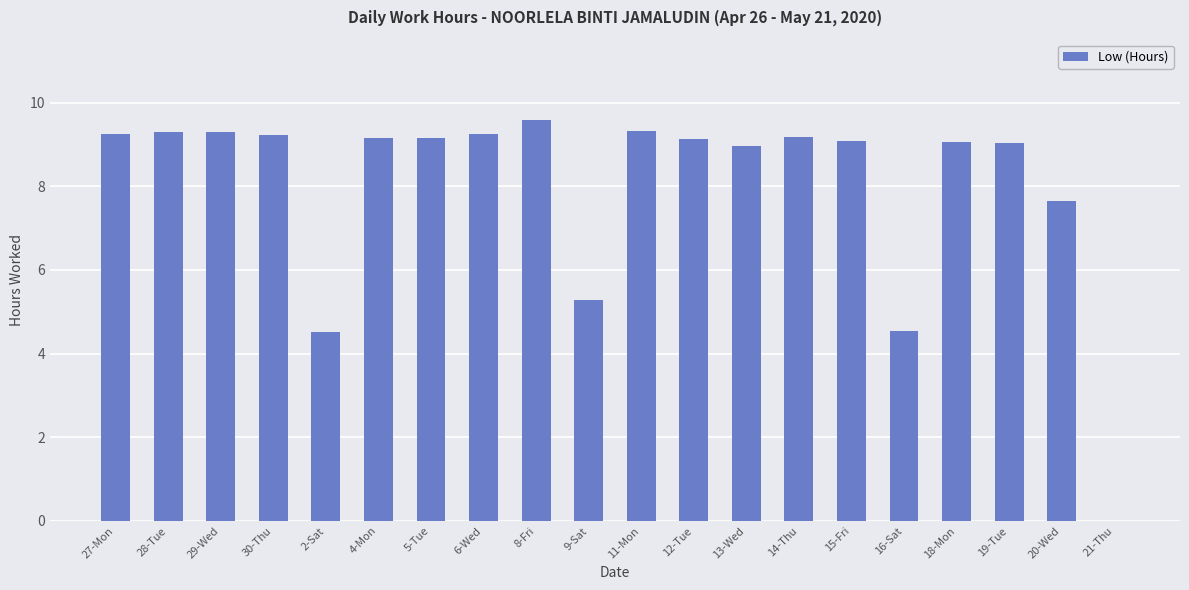

What is the maximum value shown in the chart?

9.6